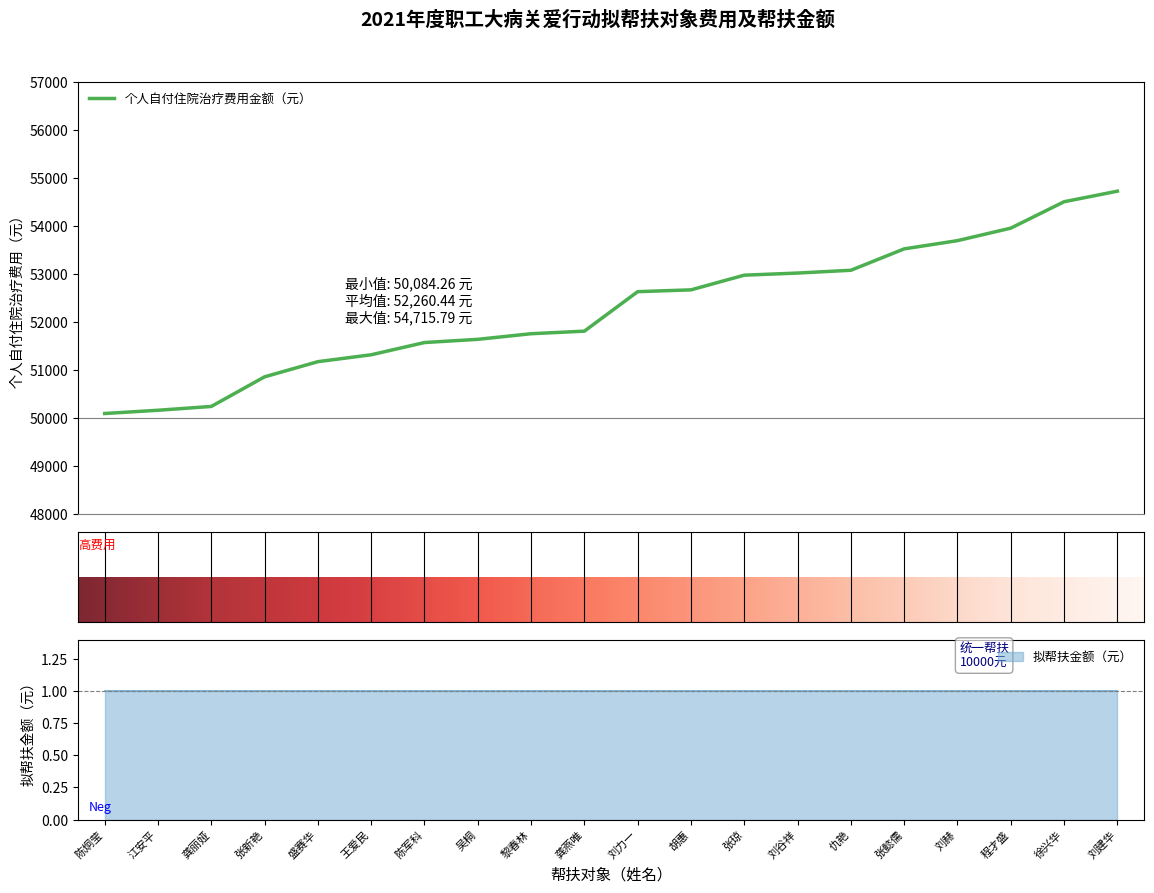

What is the change in value from 王爱民 to 仇艳?

+1760.7